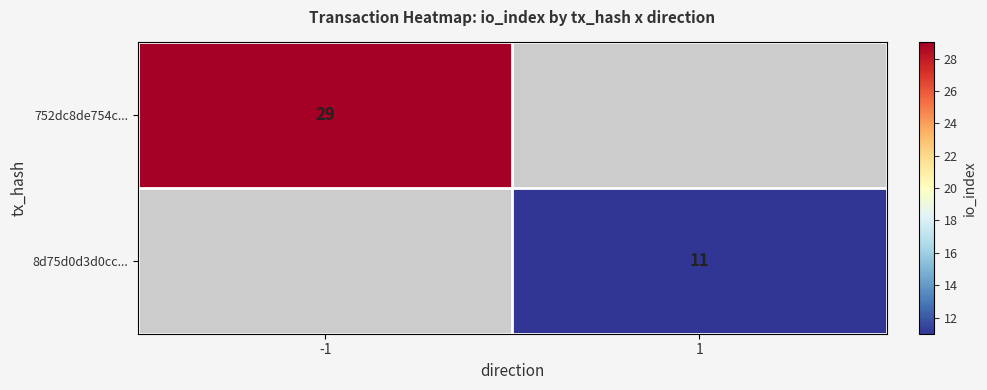

Is the value of 752dc8de754c... at -1 greater than the value of 8d75d0d3d0cc... at 1?

Yes